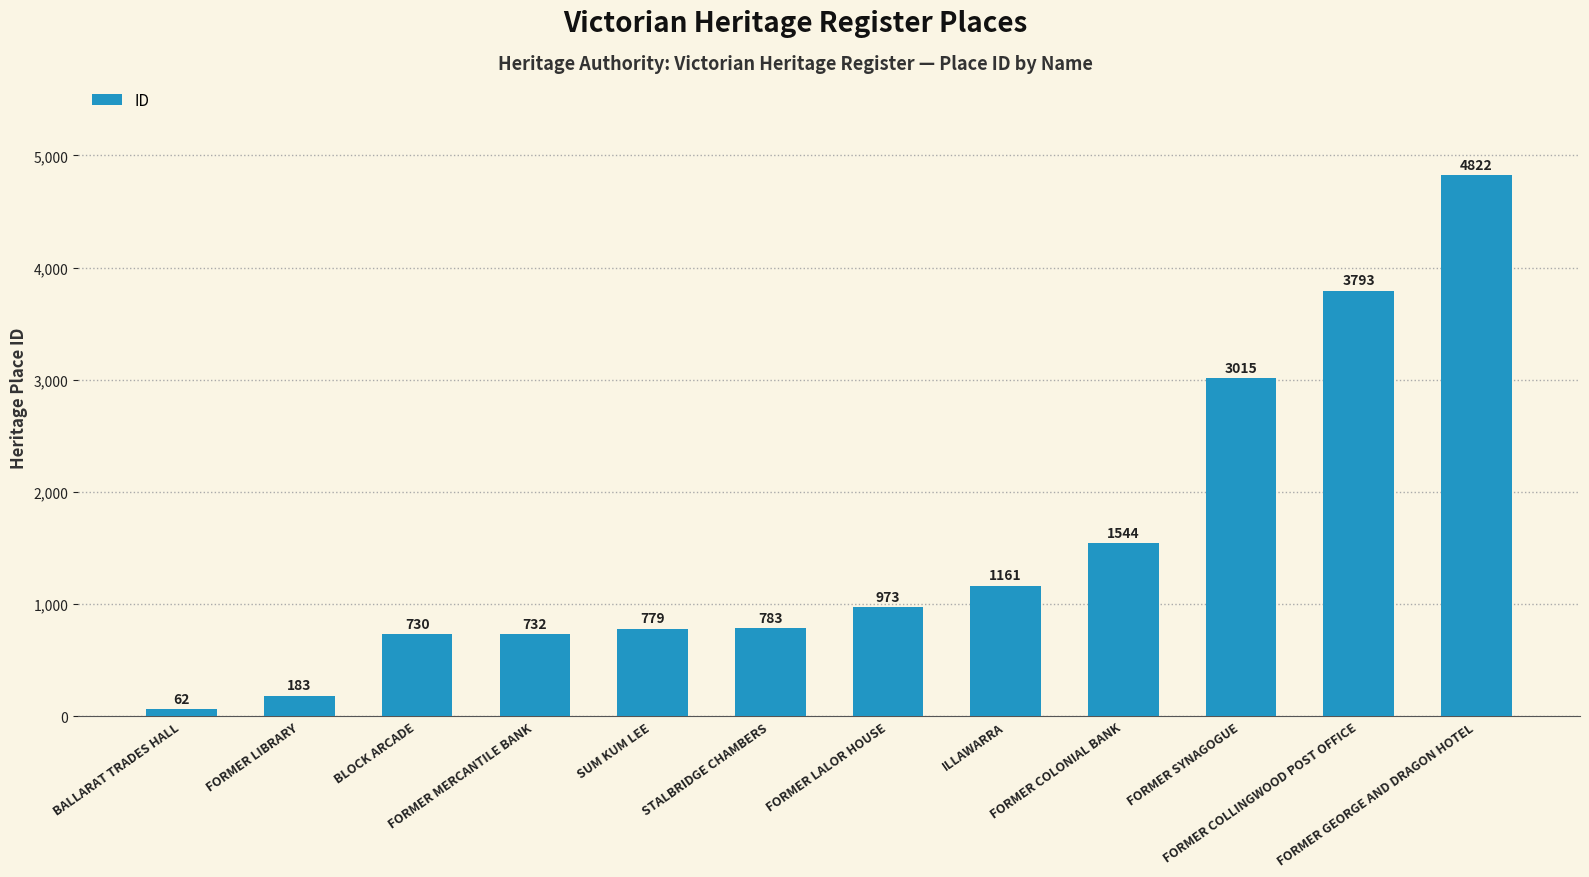

What is the average value?

1548